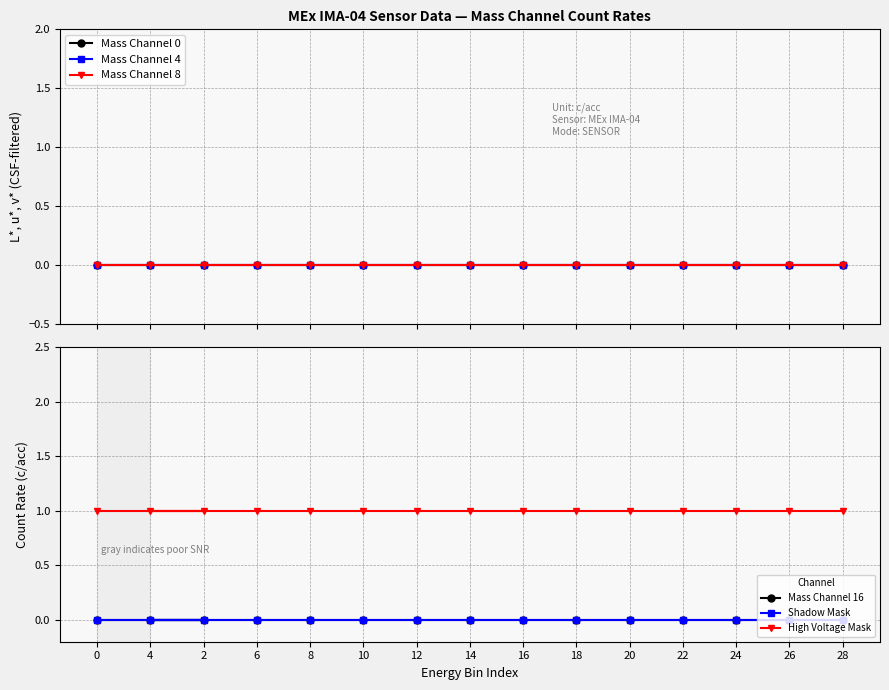

What is the spread (max minus min) of values at 10?

1